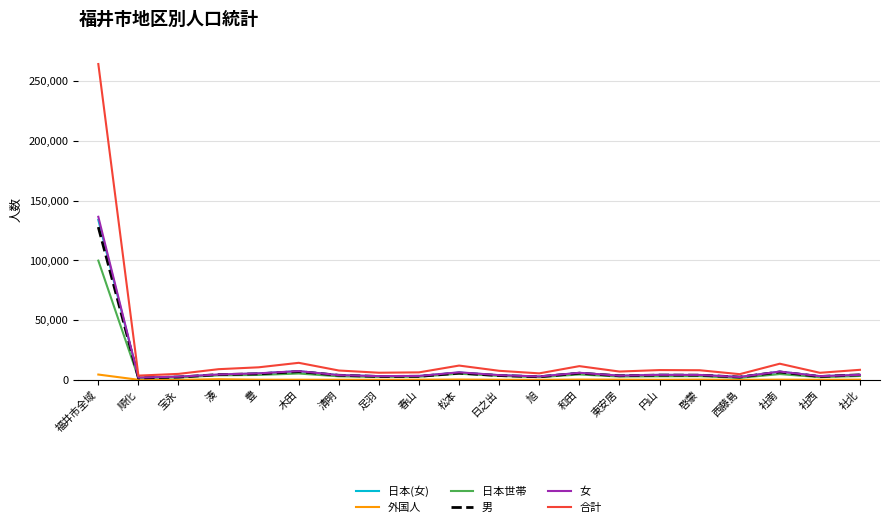

At which category does the chart reach its peak across all series?

福井市全域